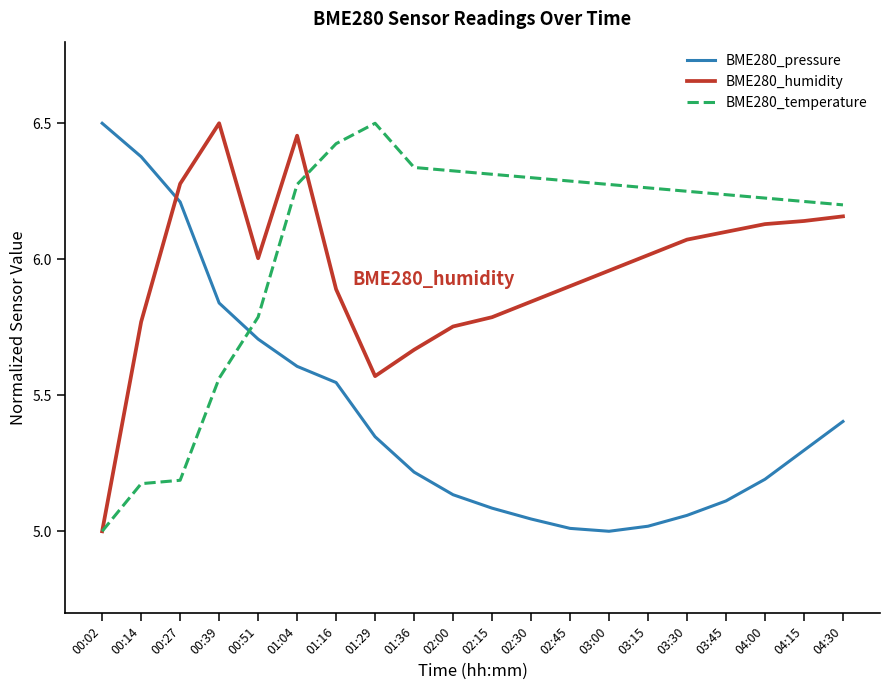

Rank the series at 01:29 from lowest to highest value.

BME280_pressure, BME280_humidity, BME280_temperature